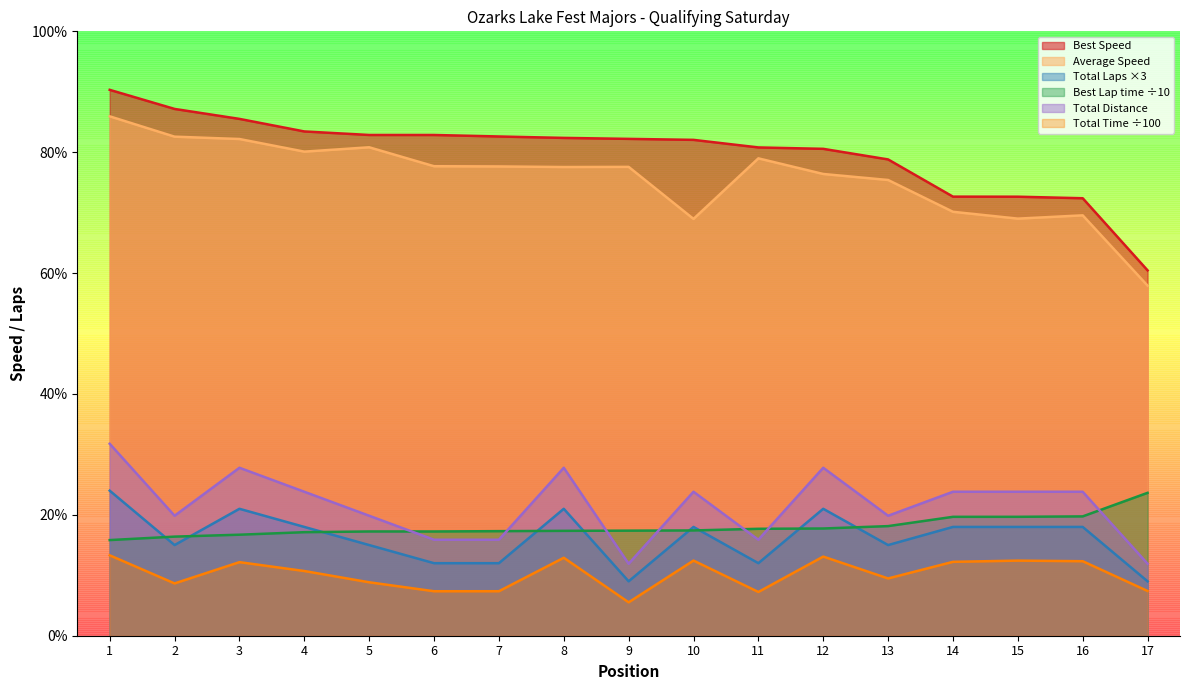

Which series has the largest range (max minus min)?

Best Speed